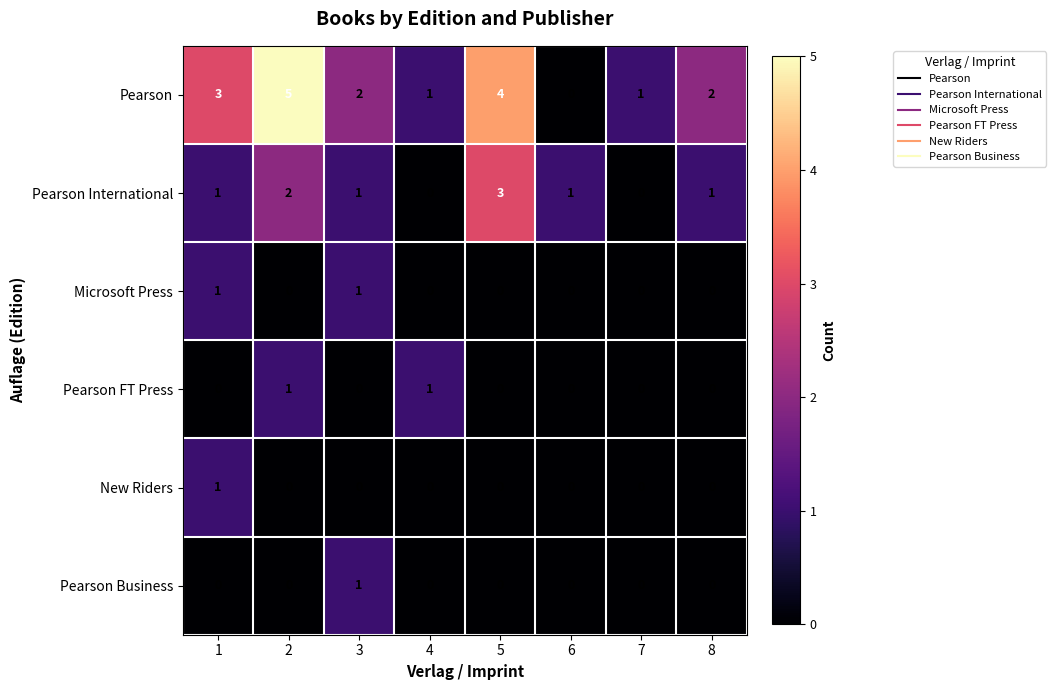

At which category is the sum across all series the highest?

2